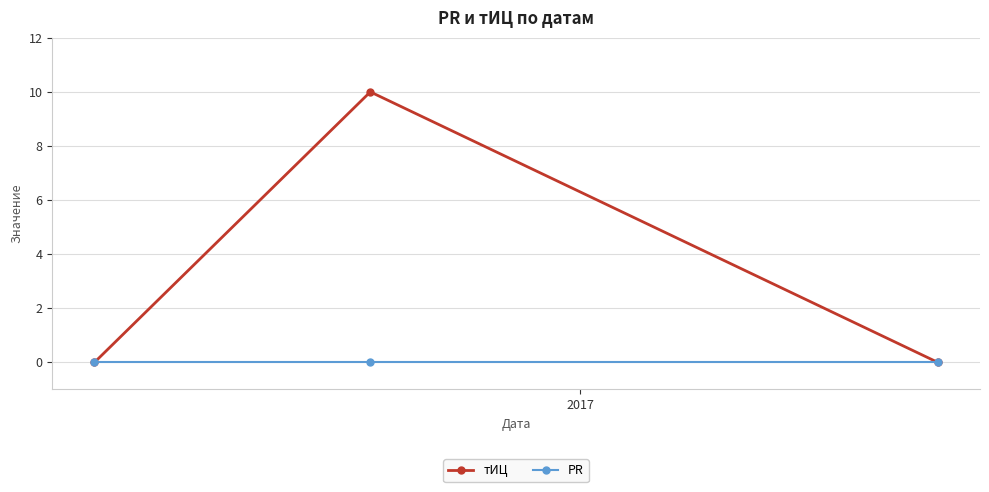

Which series has the largest range (max minus min)?

тИЦ